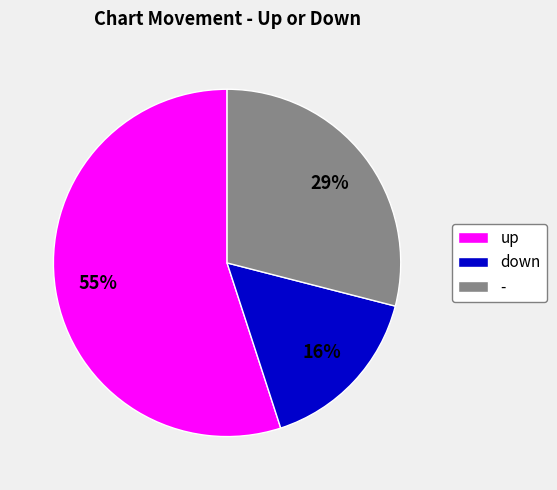

To the nearest percent, what portion does - represent?

29%